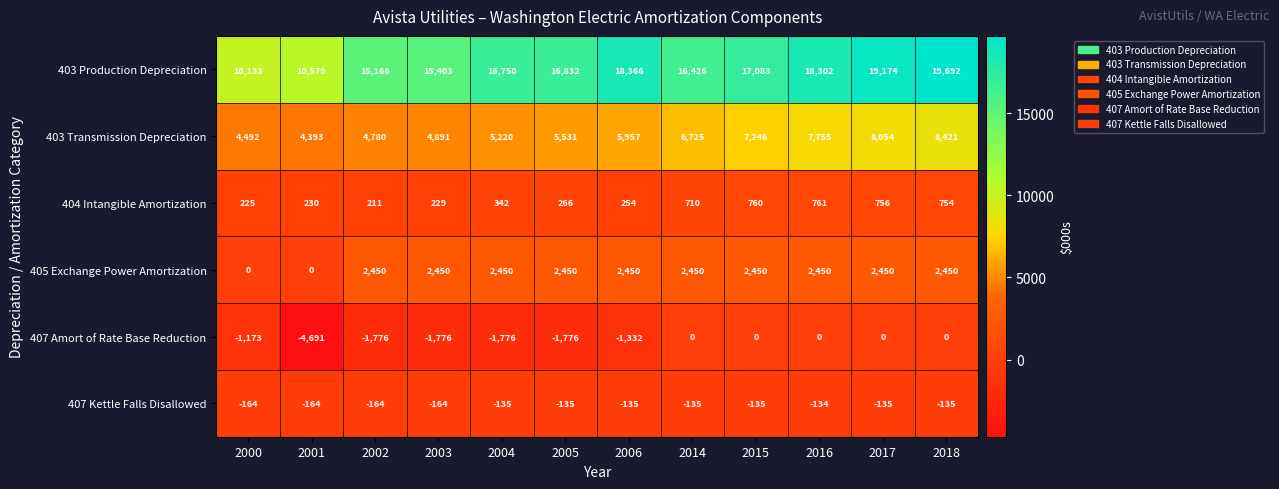

Where does the 407 Amort of Rate Base Reduction series first go above -1173?

2014